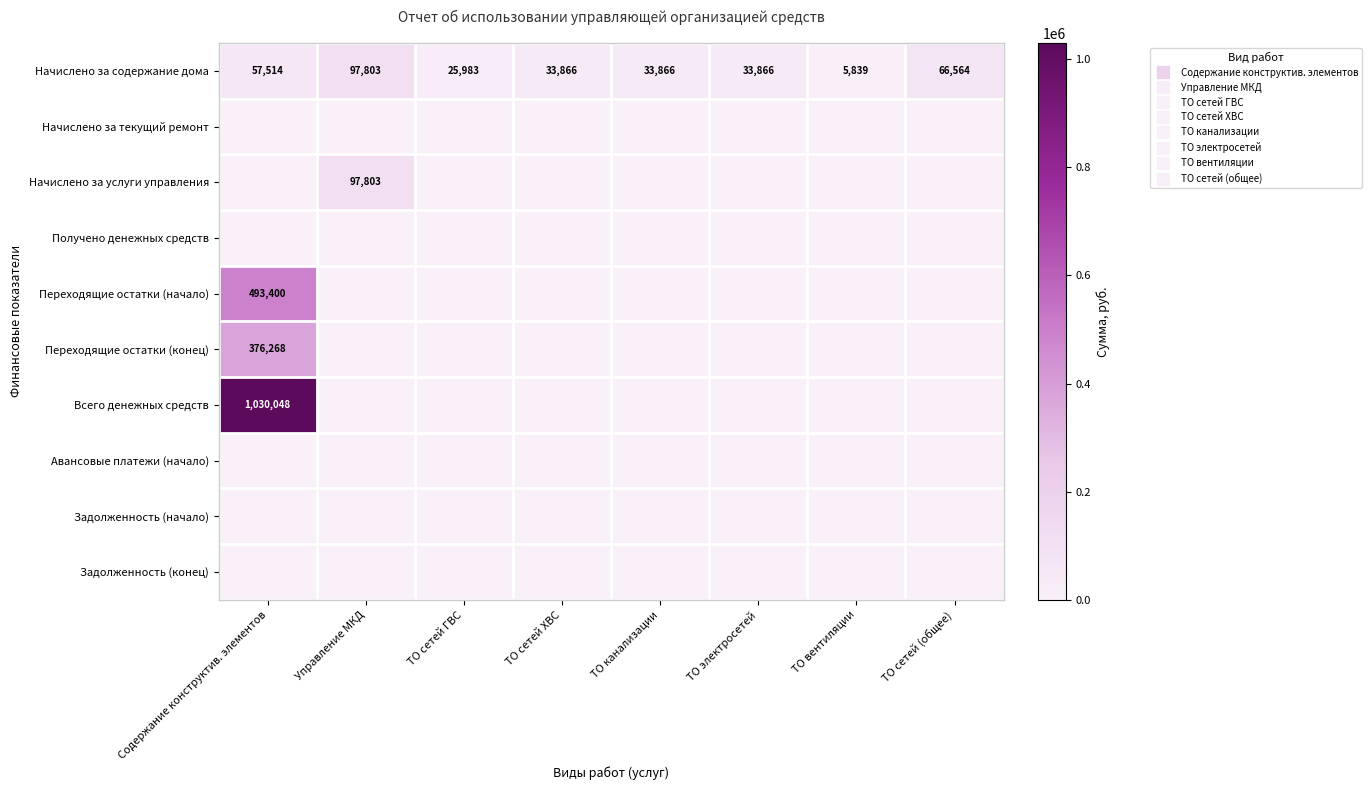

What value does the Начислено за содержание дома series have at ТО сетей ГВС?

25983.5